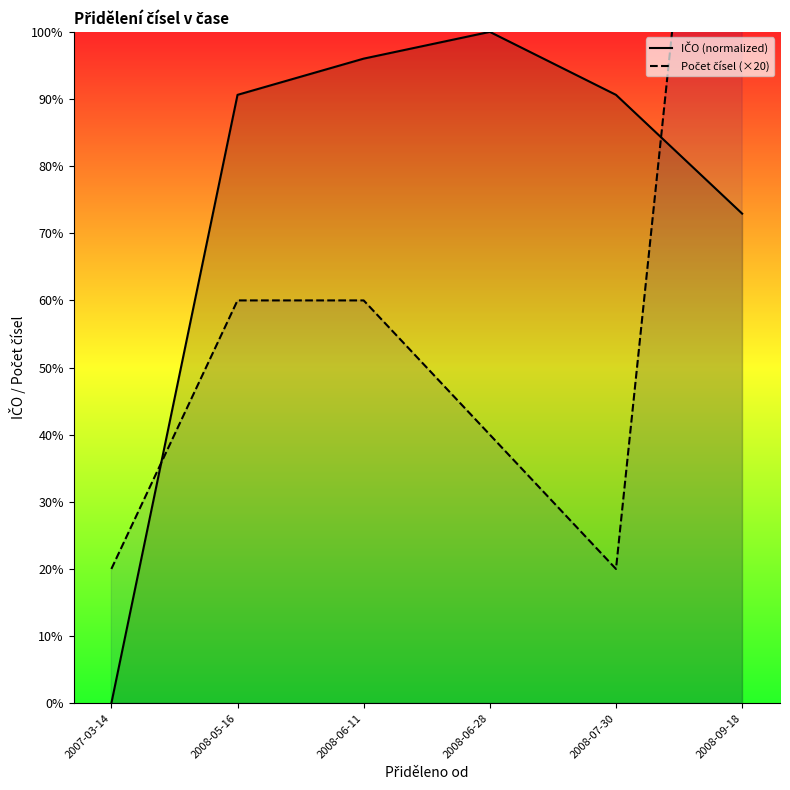

At which label does IČO (normalized) first exceed 90?

2008-05-16